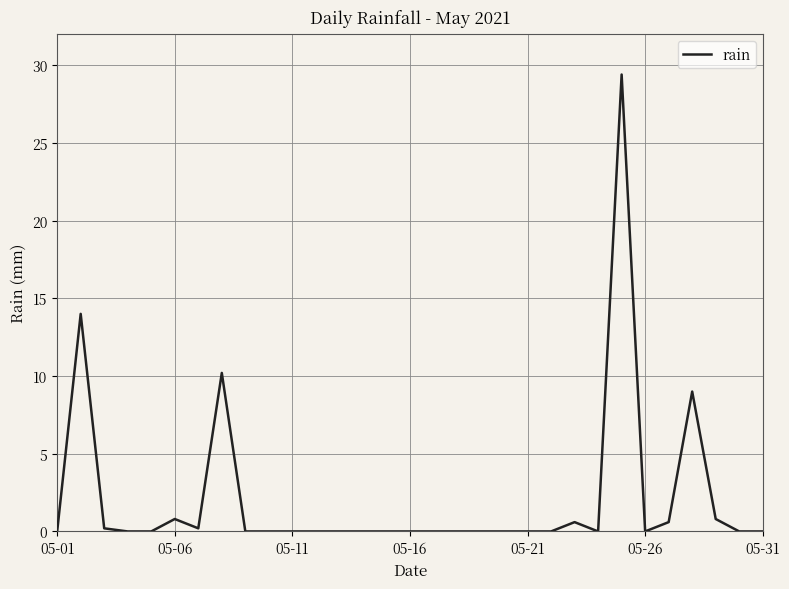

True or false: the data shows 0.0 at 05-31.

True